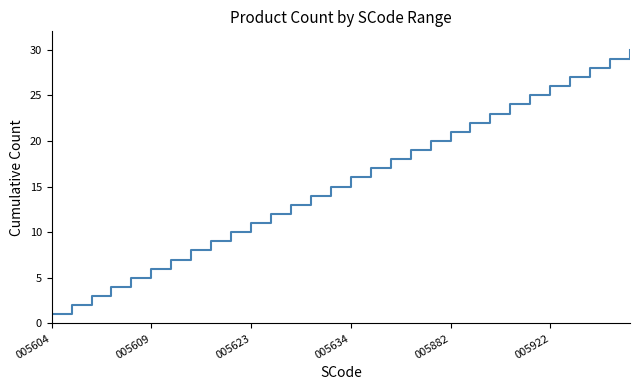

How many lines are shown in the chart?

1